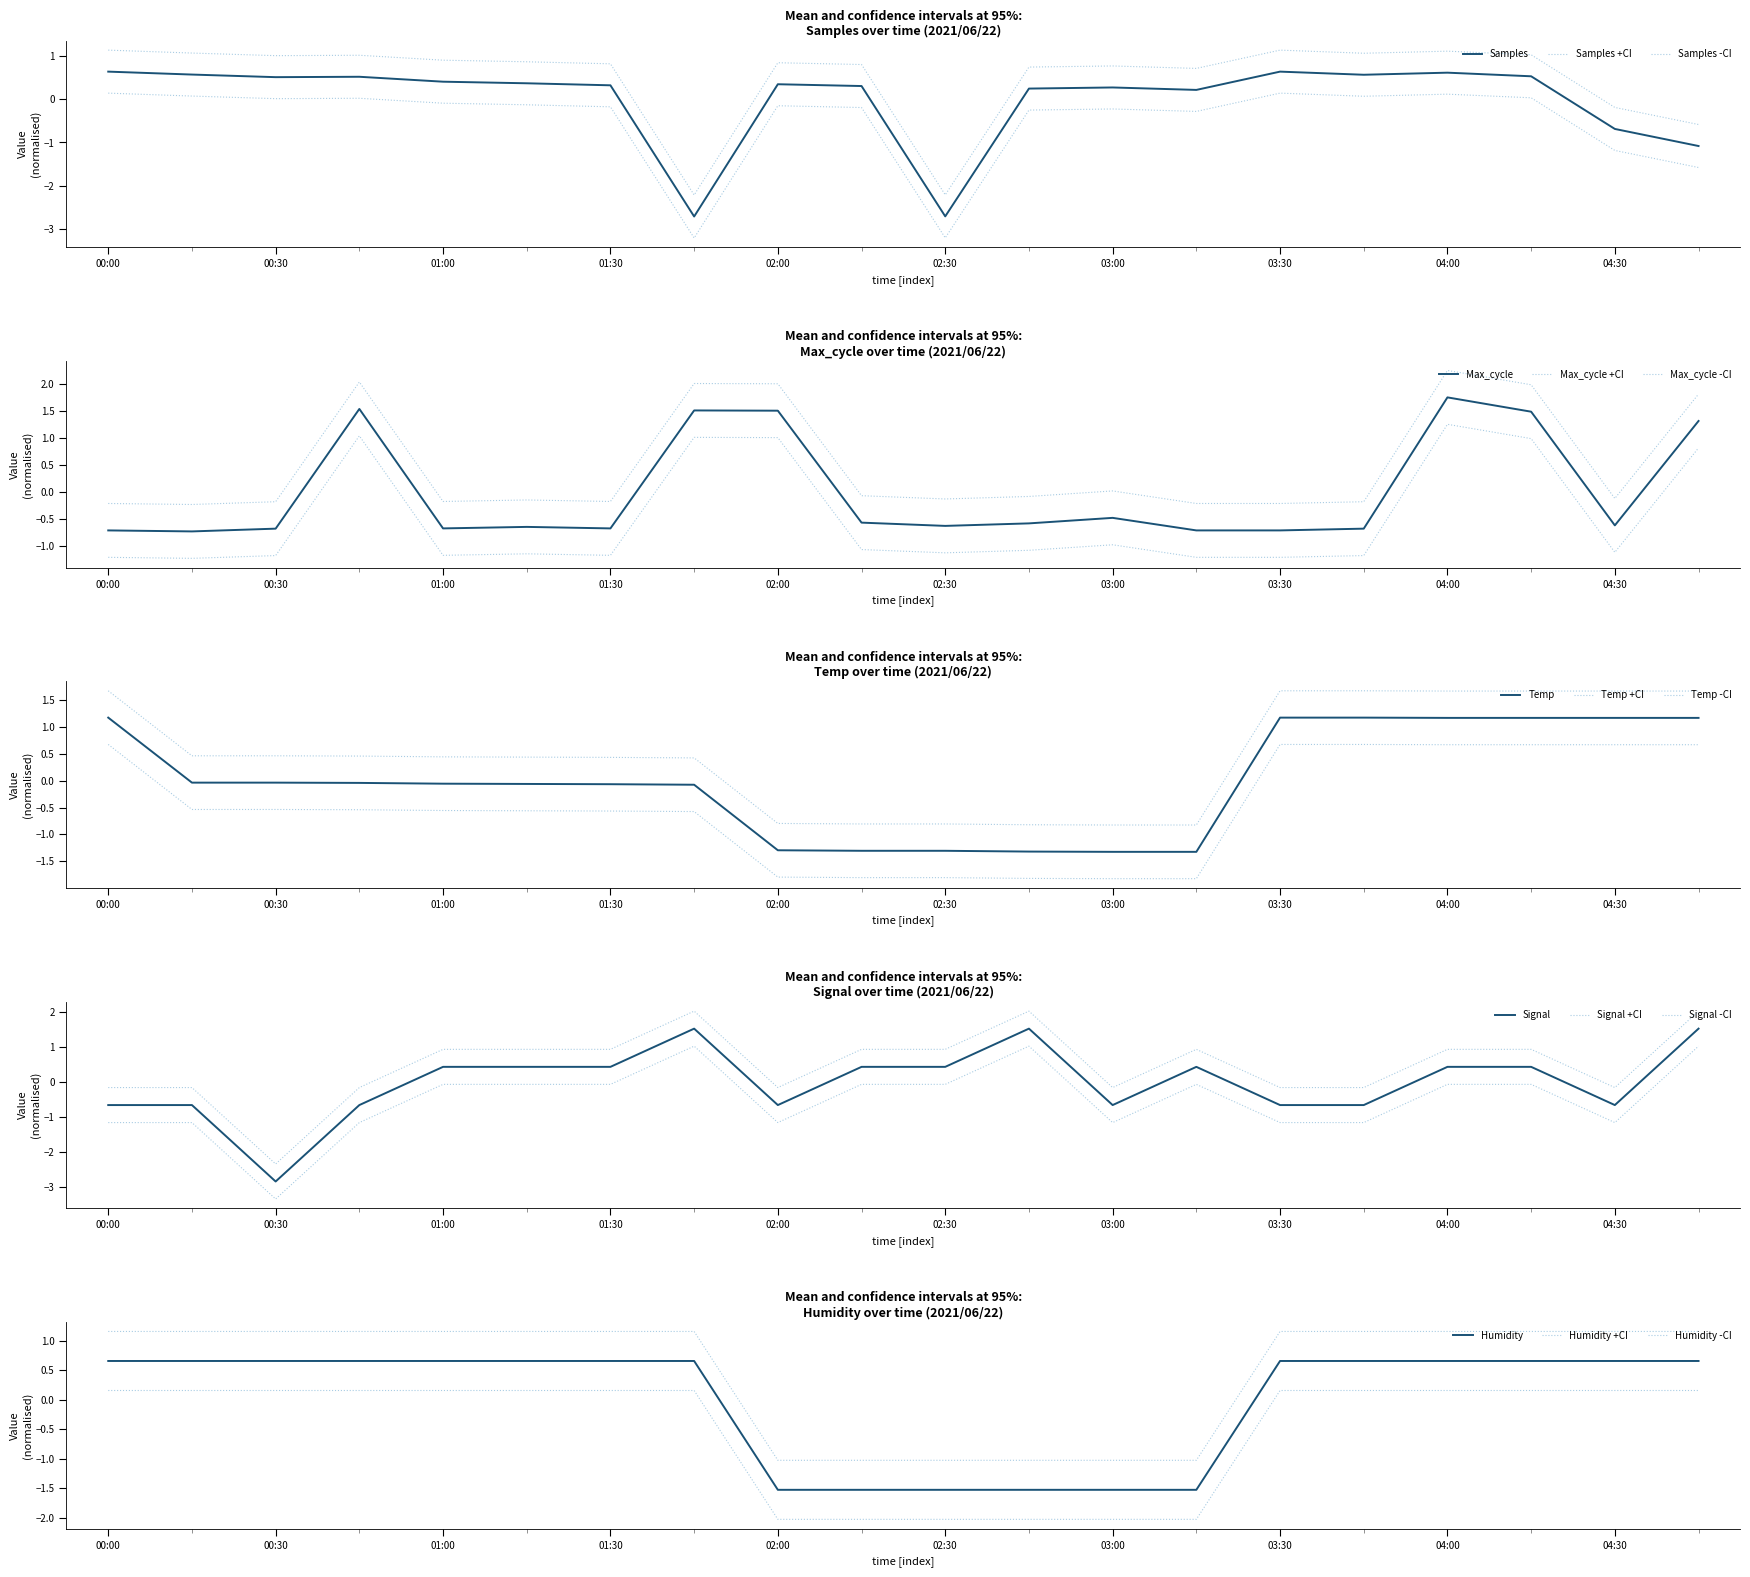

At which label does Max_cycle first exceed 0?

00:45